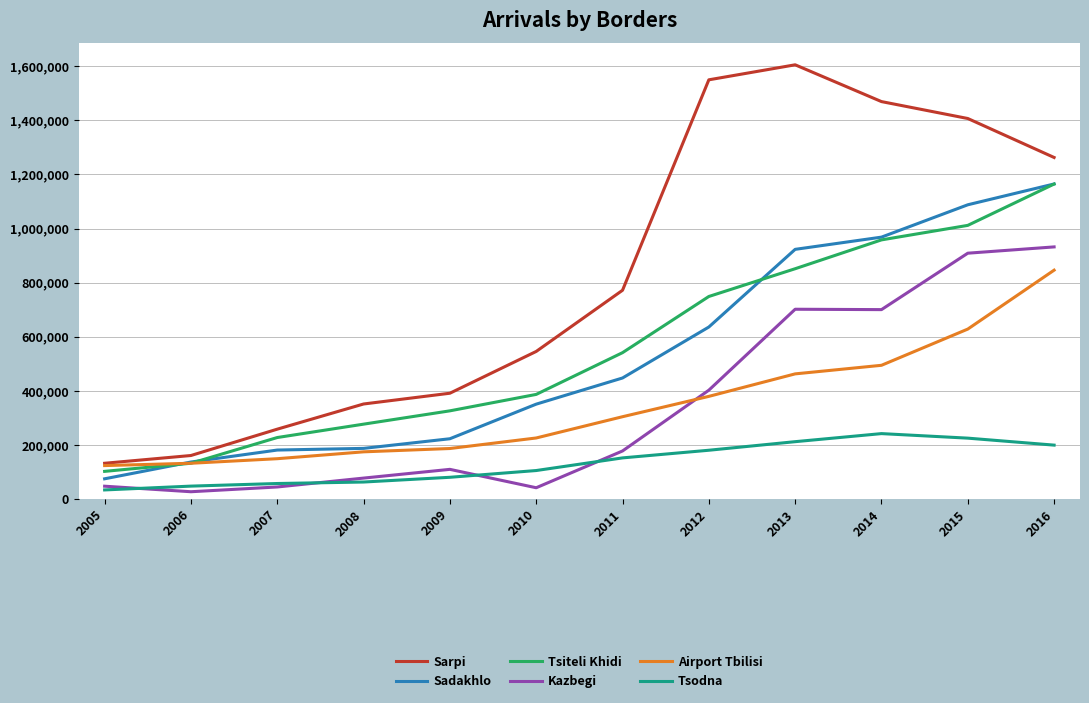

What is the spread (max minus min) of values at 2011?

620189